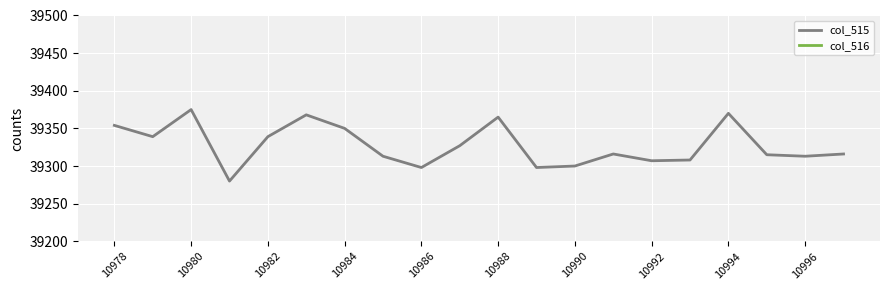

True or false: col_515 has a value of 39298 at 10986.

True